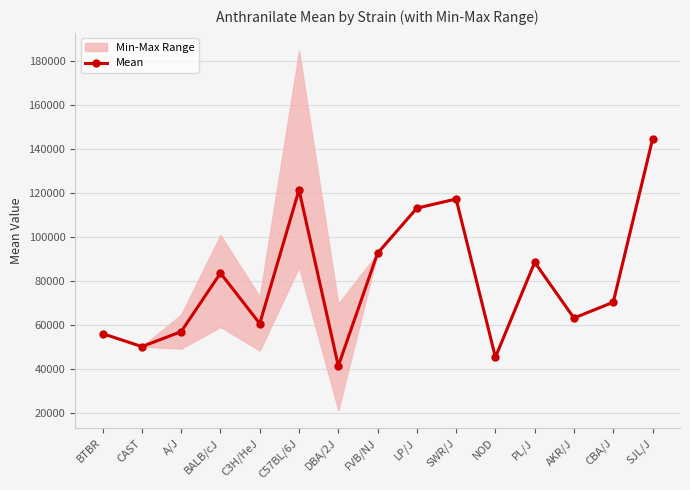

What is the change in value from SWR/J to NOD?

-71895